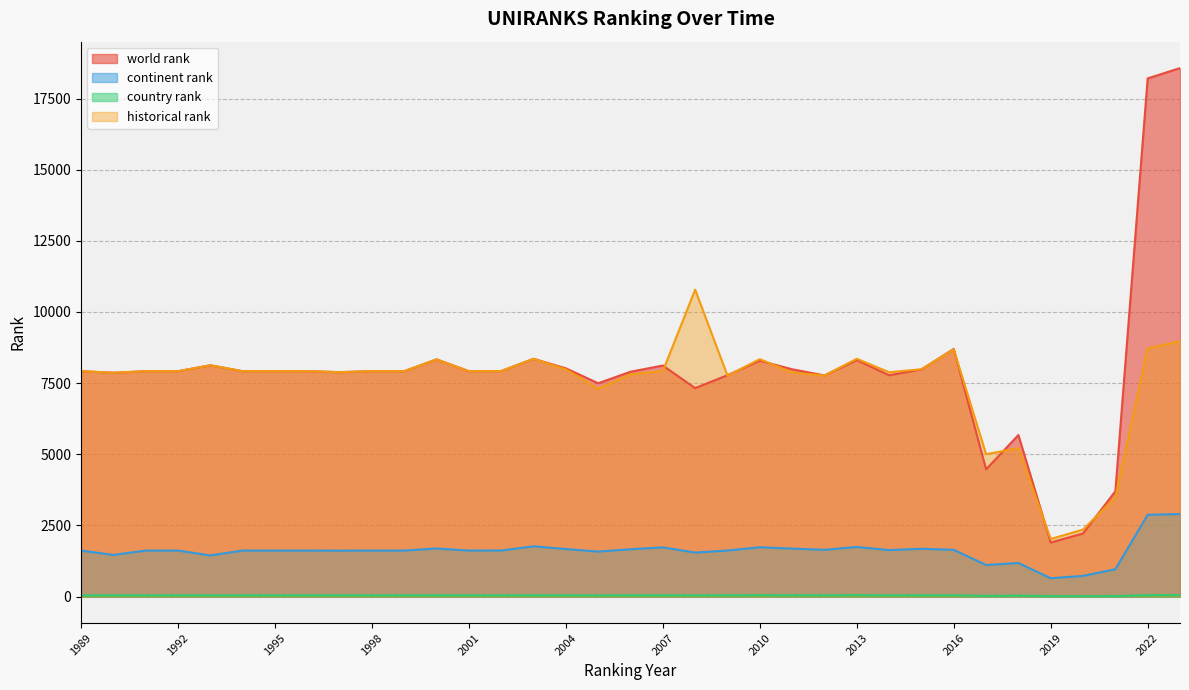

True or false: historical rank has more than 1 interior local peaks.

True